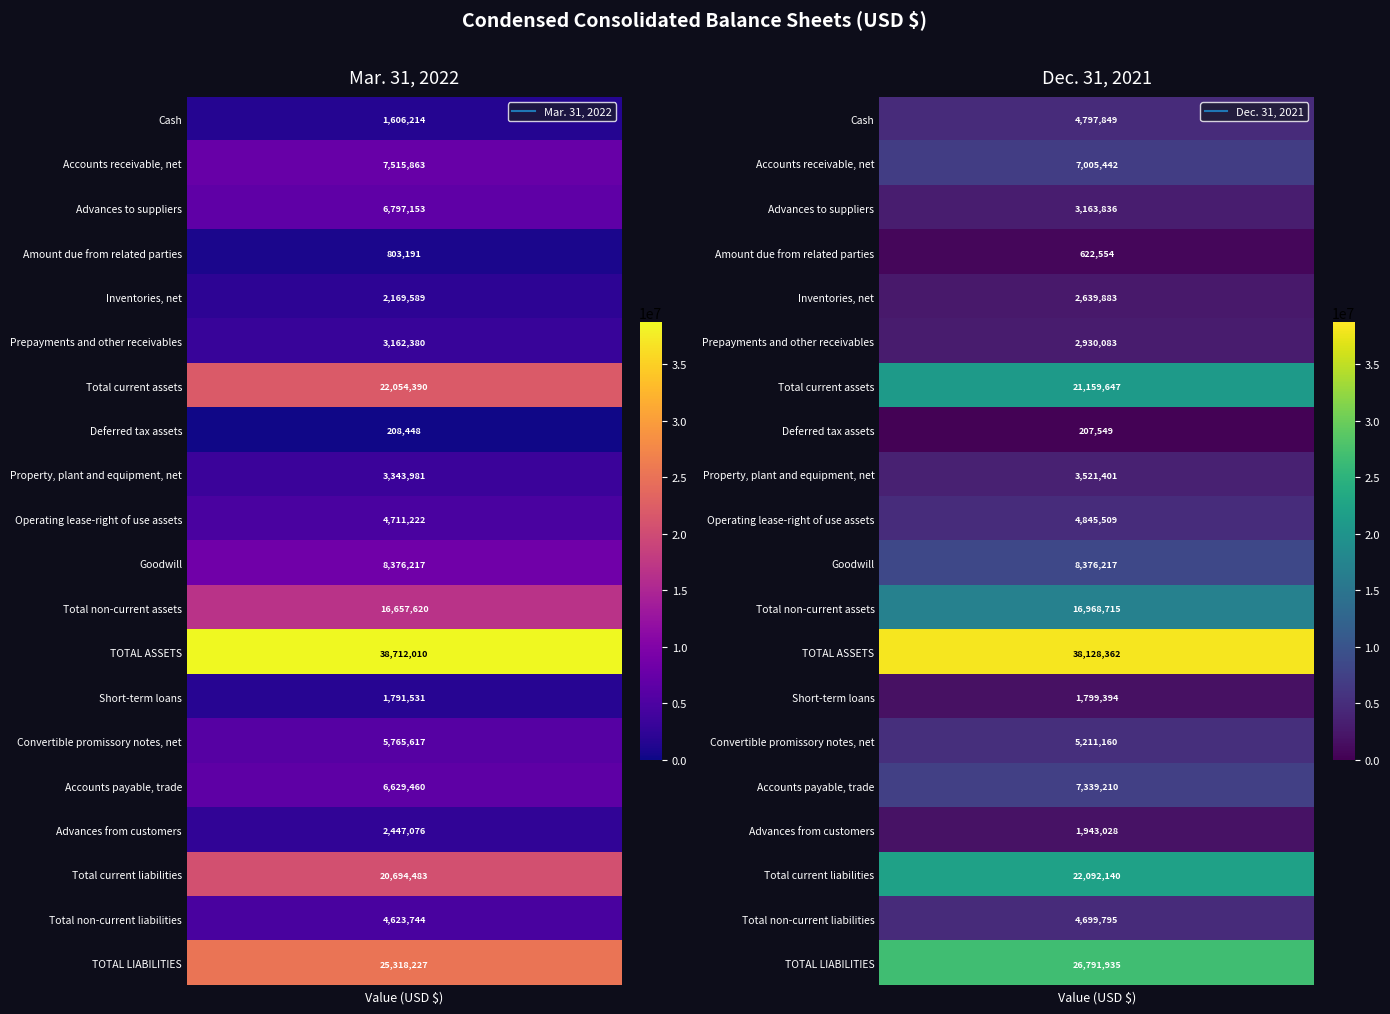

Reading left to right, list all the values displayed in this chart.

Cash: 1606214	4797849
Accounts receivable, net: 7515863	7005442
Advances to suppliers: 6797153	3163836
Amount due from related parties: 803191	622554
Inventories, net: 2169589	2639883
Prepayments and other receivables: 3162380	2930083
Total current assets: 22054390	21159647
Deferred tax assets: 208448	207549
Property, plant and equipment, net: 3343981	3521401
Operating lease-right of use assets: 4711222	4845509
Goodwill: 8376217	8376217
Total non-current assets: 16657620	16968715
TOTAL ASSETS: 38712010	38128362
Short-term loans: 1791531	1799394
Convertible promissory notes, net: 5765617	5211160
Accounts payable, trade: 6629460	7339210
Advances from customers: 2447076	1943028
Total current liabilities: 20694483	22092140
Total non-current liabilities: 4623744	4699795
TOTAL LIABILITIES: 25318227	26791935